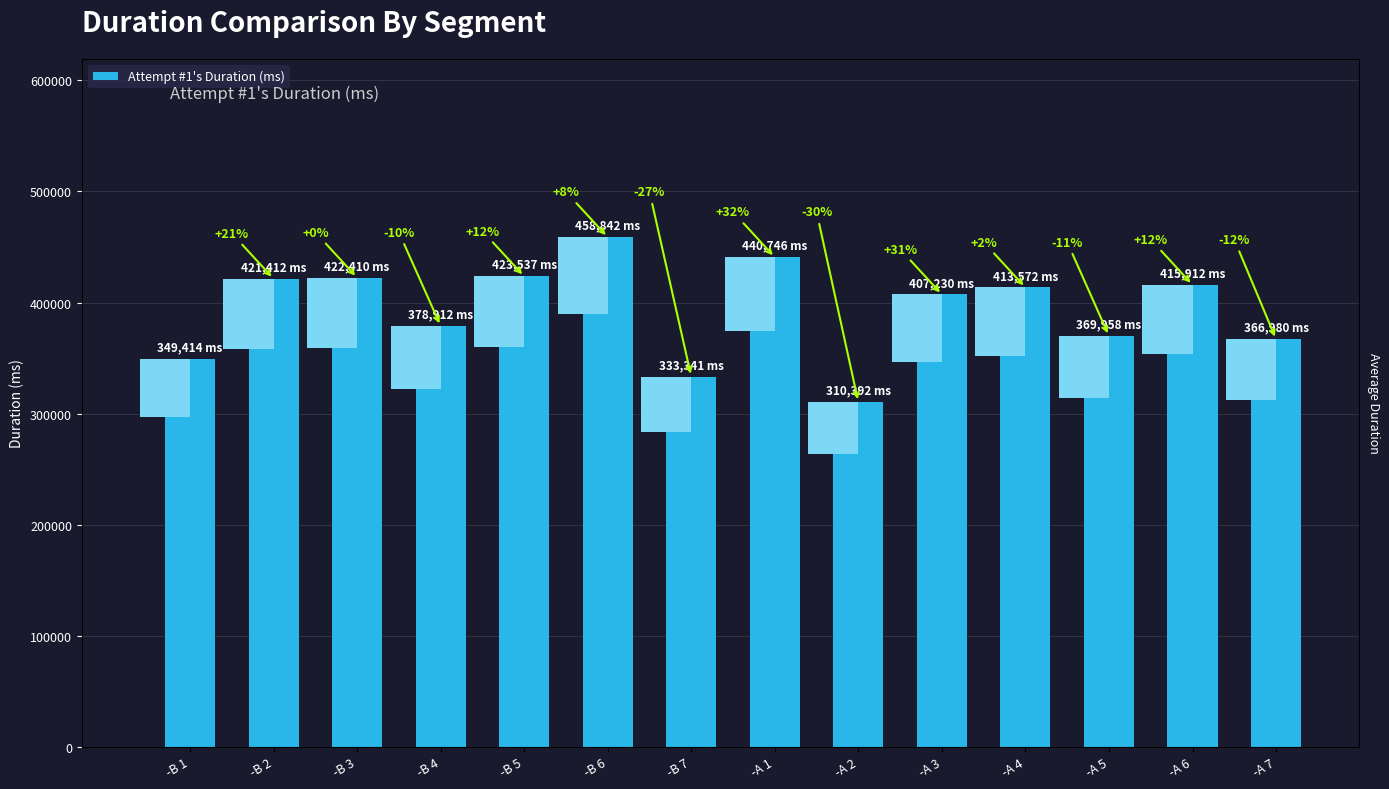

What is the label of the 3rd bar from the right?

-A 5